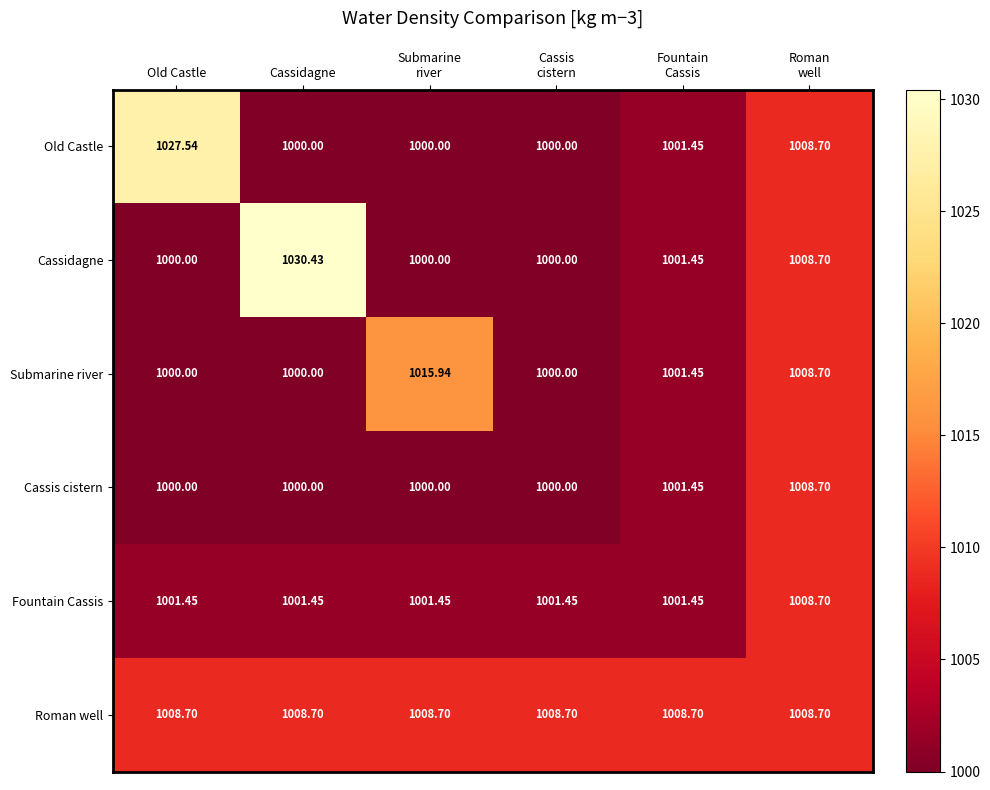

Which label corresponds to the largest value in the chart?

Cassidagne